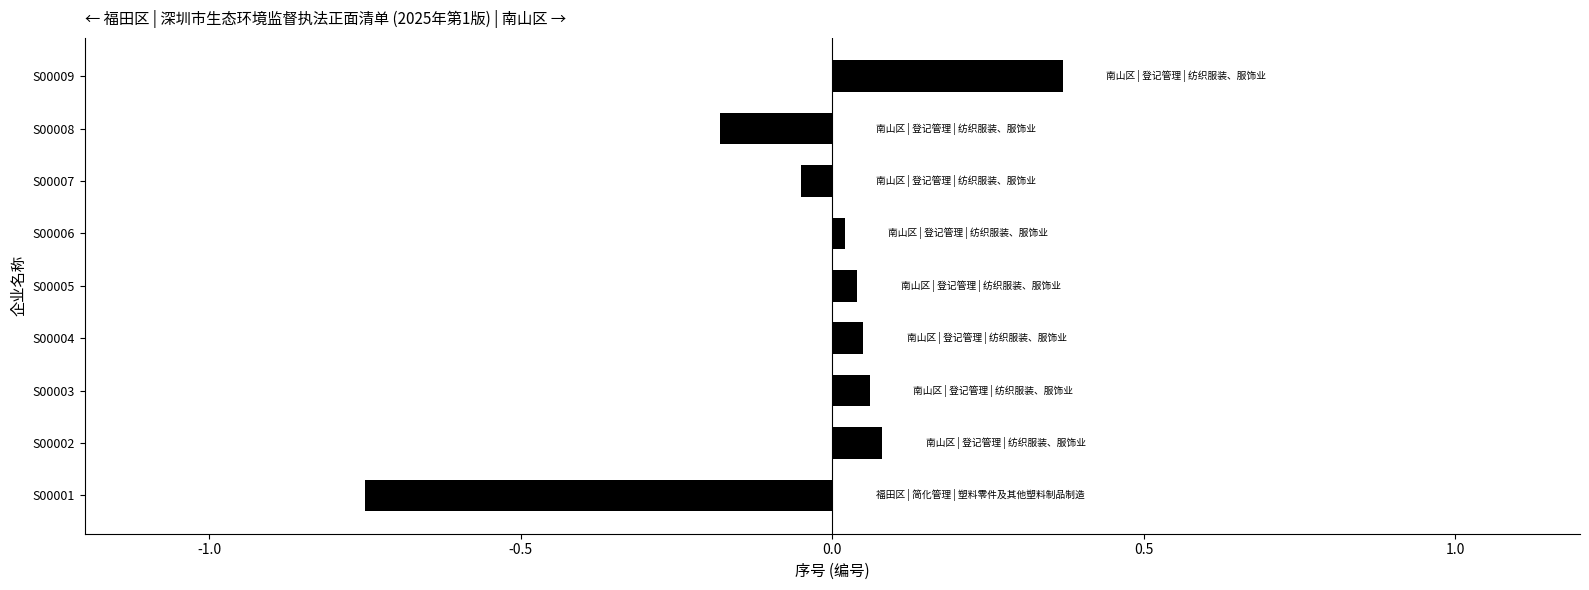

The chart shows a value of 0.1 at S00004. True or false?

True